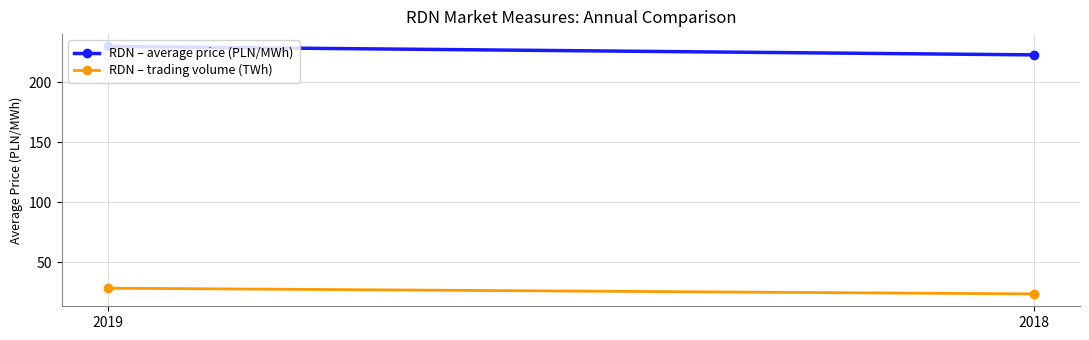

How many data points in RDN – trading volume (TWh) are less than 28?

1